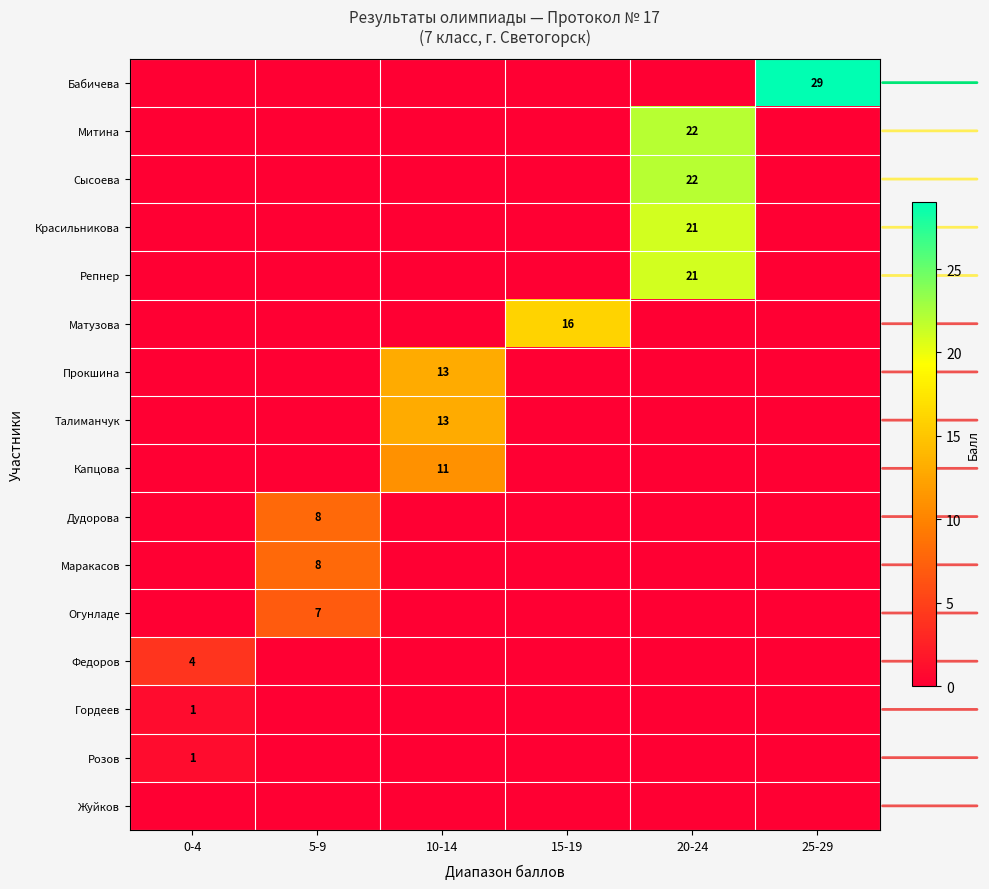

The Красильникова series shows 36 at 20-24. True or false?

False